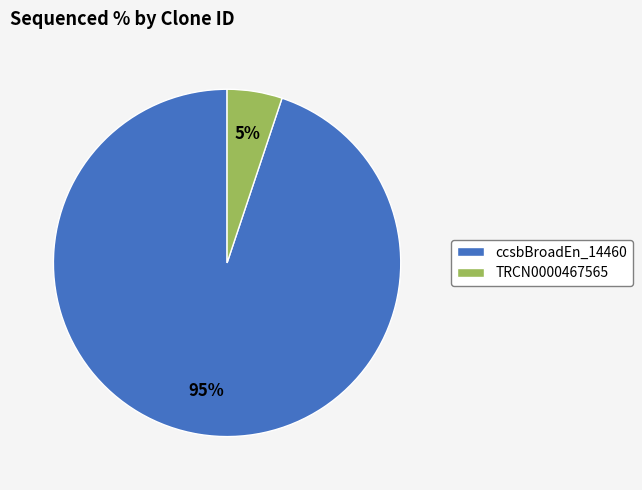

Rank the categories by value from lowest to highest.

TRCN0000467565, ccsbBroadEn_14460